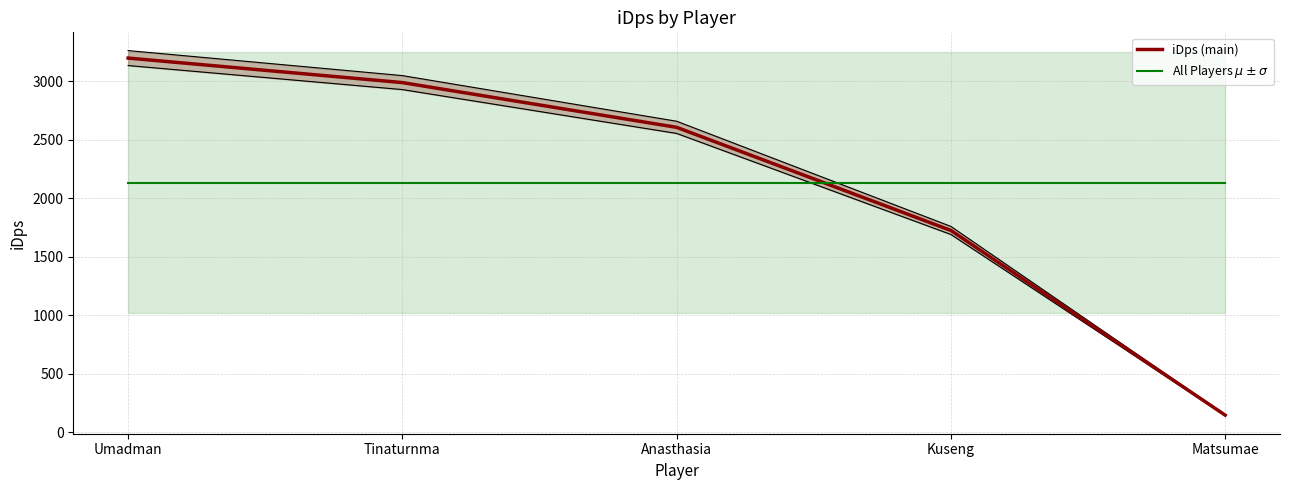

What is the difference between the highest and lowest values at Tinaturnma?

855.1